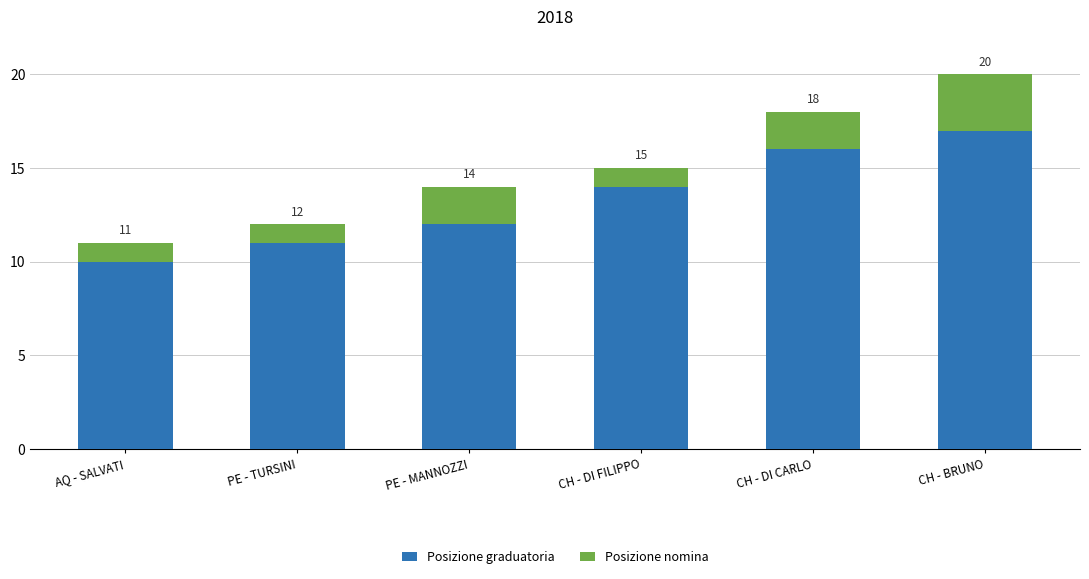

Are the bars grouped side by side (vs. stacked)?

No